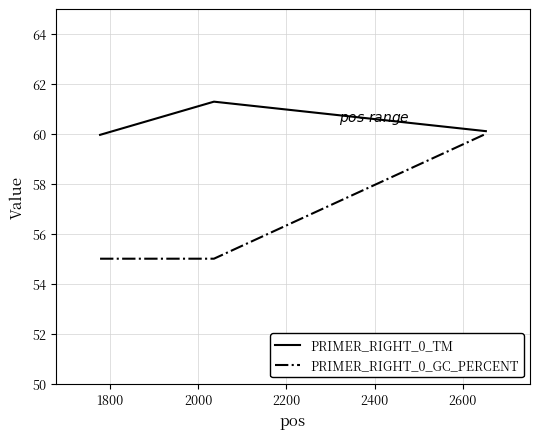

Which series has the widest spread of values?

PRIMER_RIGHT_0_GC_PERCENT